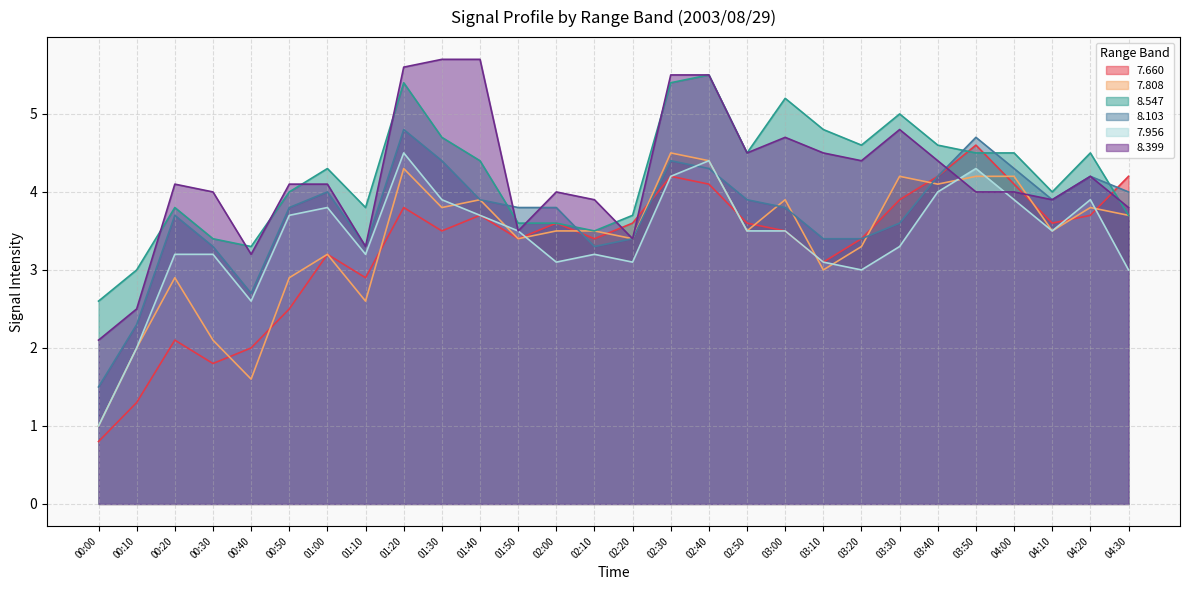

At which category does   8.399 reach its first local valley?

00:40